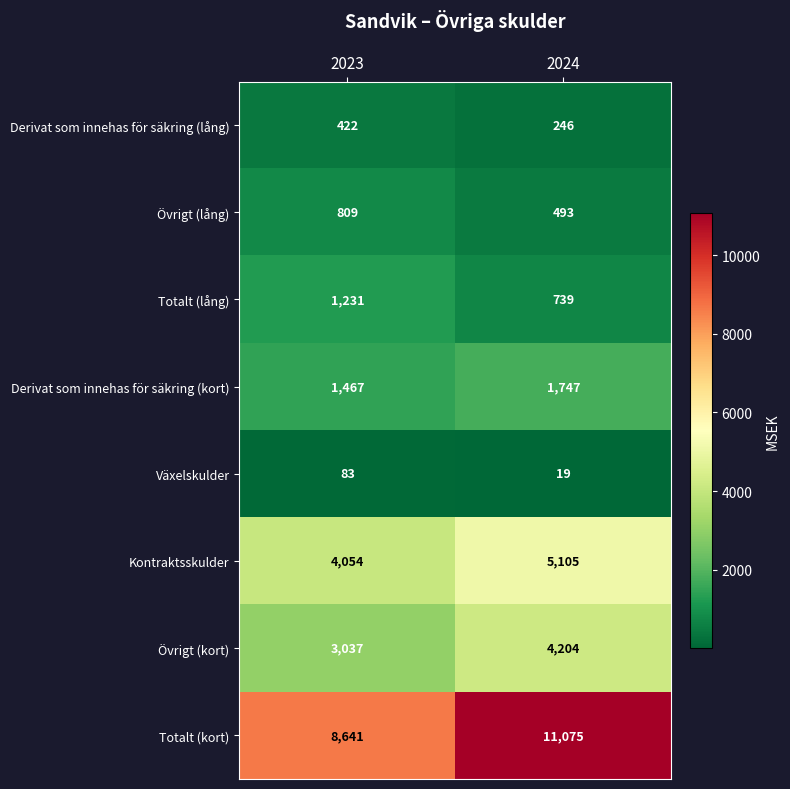

What is the greatest value displayed?

11075